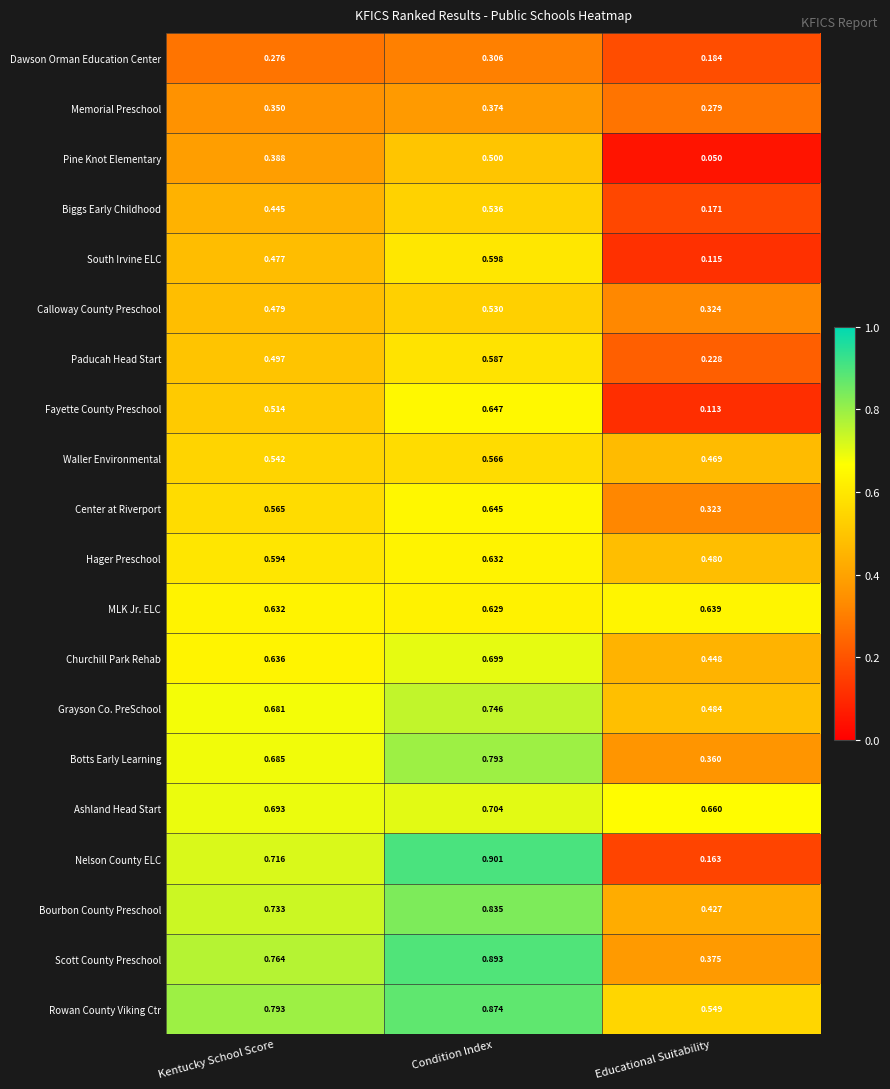

At which label does South Irvine ELC reach its peak?

Condition Index